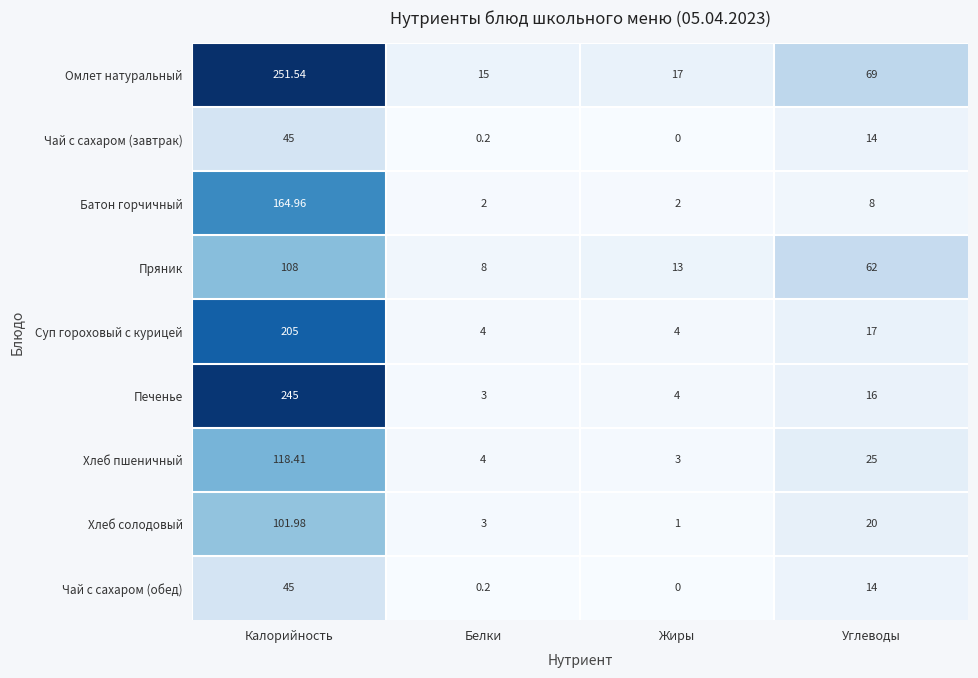

List the labels in order of Пряник value, smallest first.

Белки, Жиры, Углеводы, Калорийность